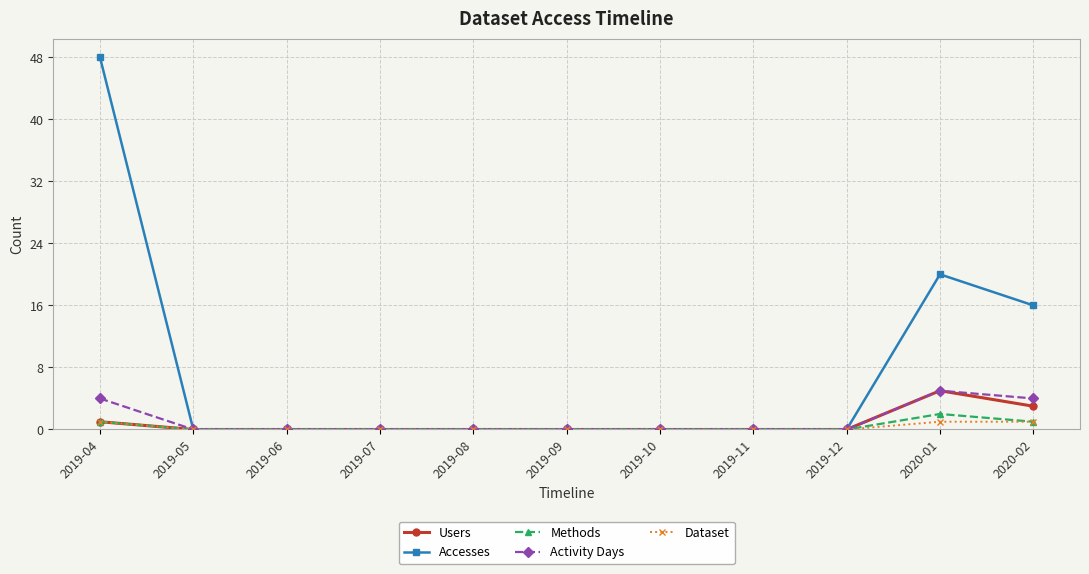

What is the value of the Accesses point at the 1st from the left?

48